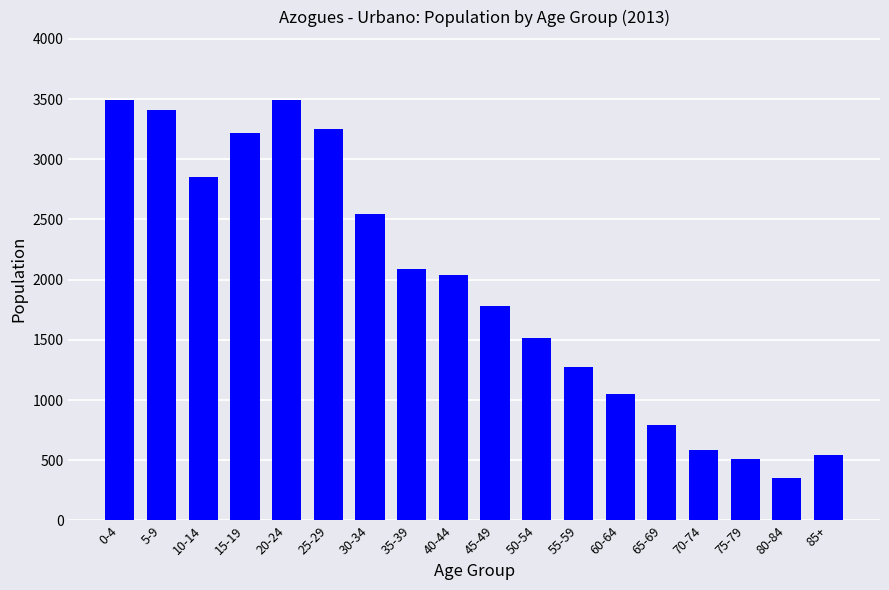

Does the chart contain any negative values?

No